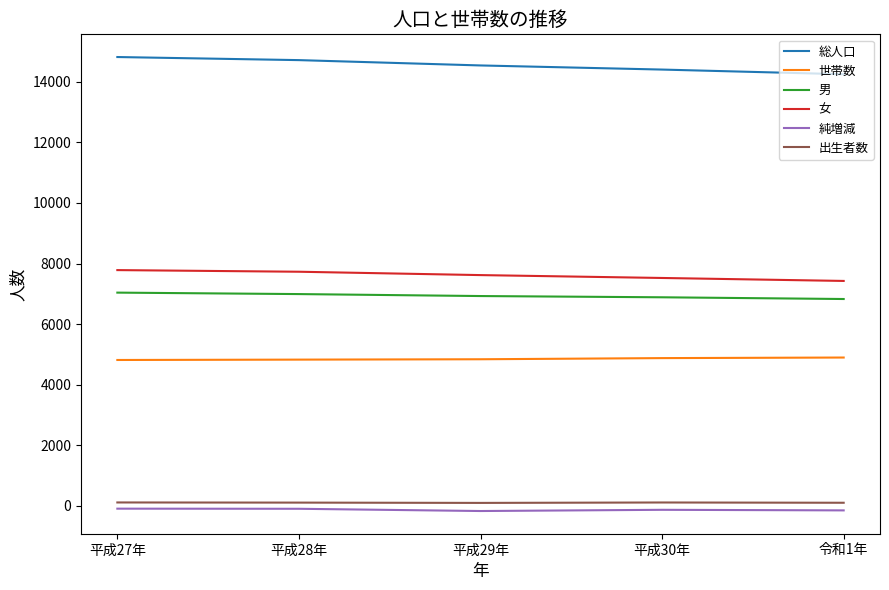

True or false: 出生者数 and 男 cross at least once.

False